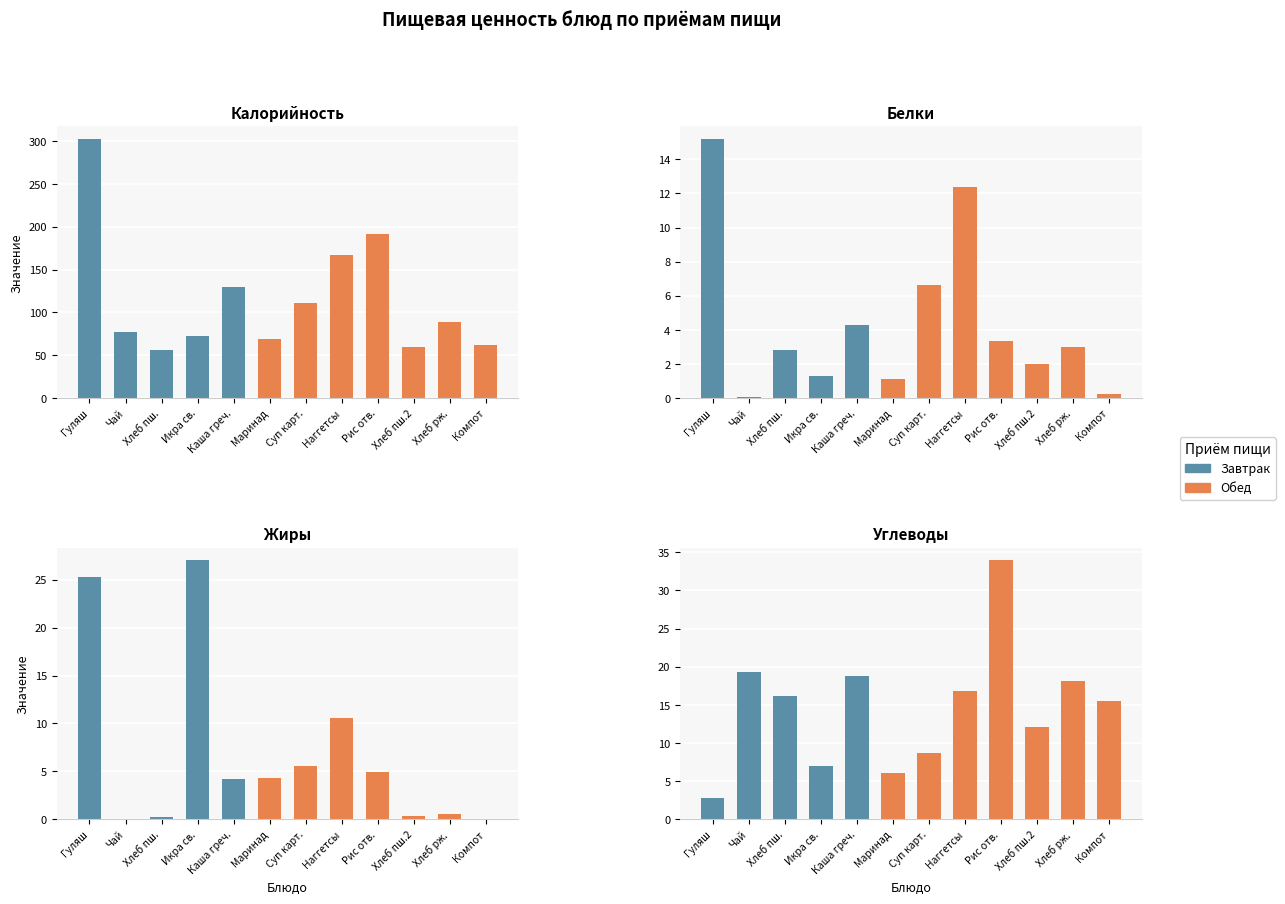

What is the sum of the Углеводы values at 10 and 6?

26.8